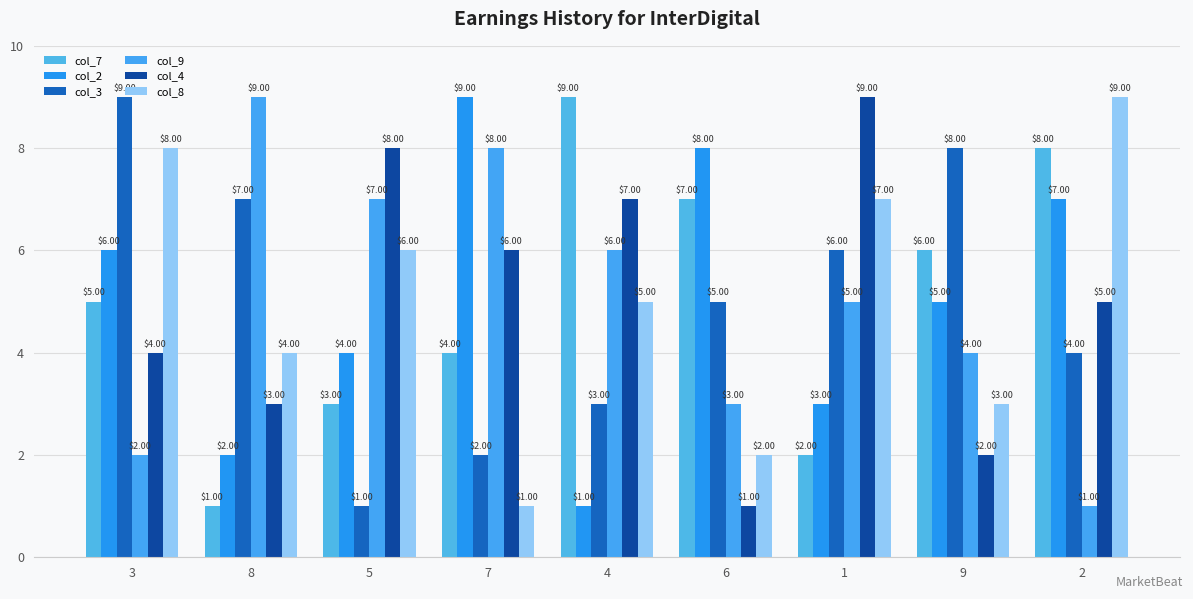

What is the label of the 8th bar from the left?

9